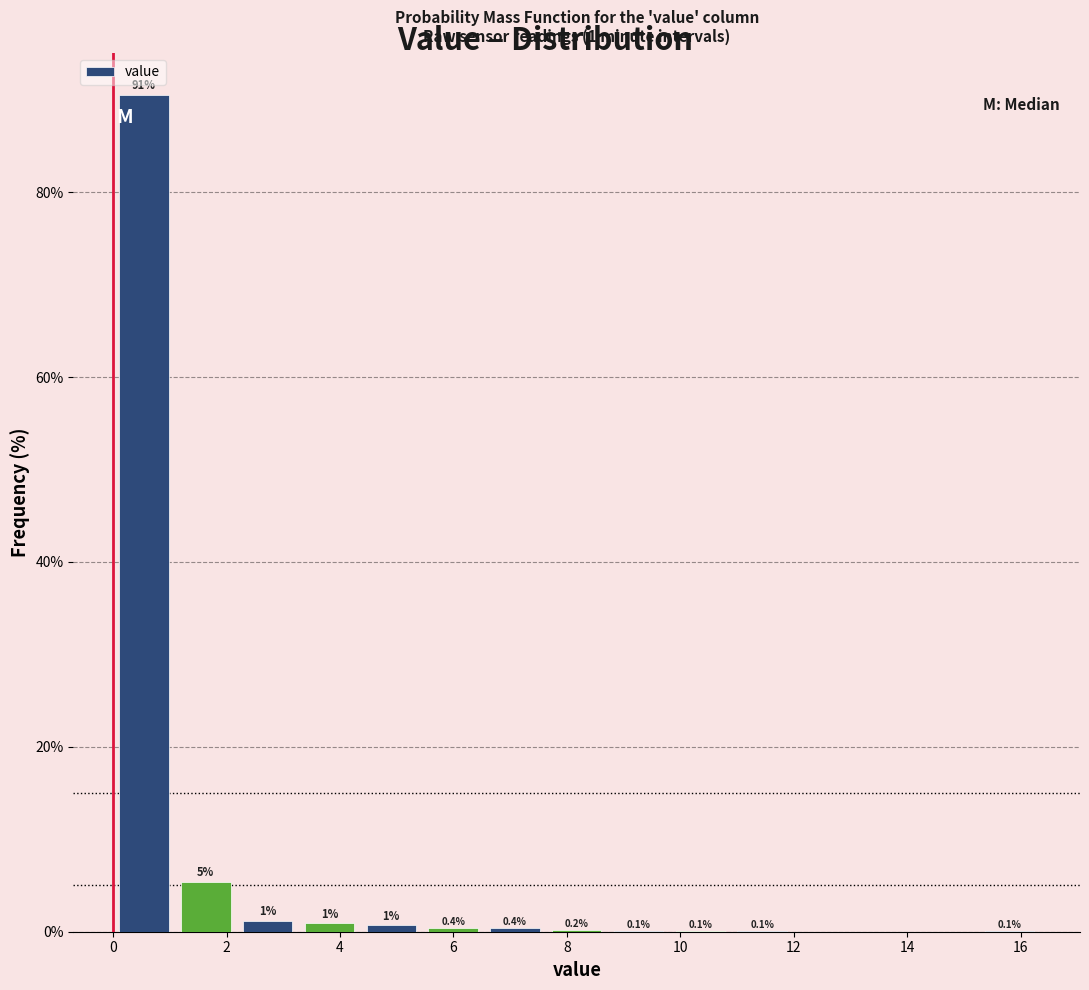

Which range on the x-axis has the tallest bar?

0.0 to 1.0